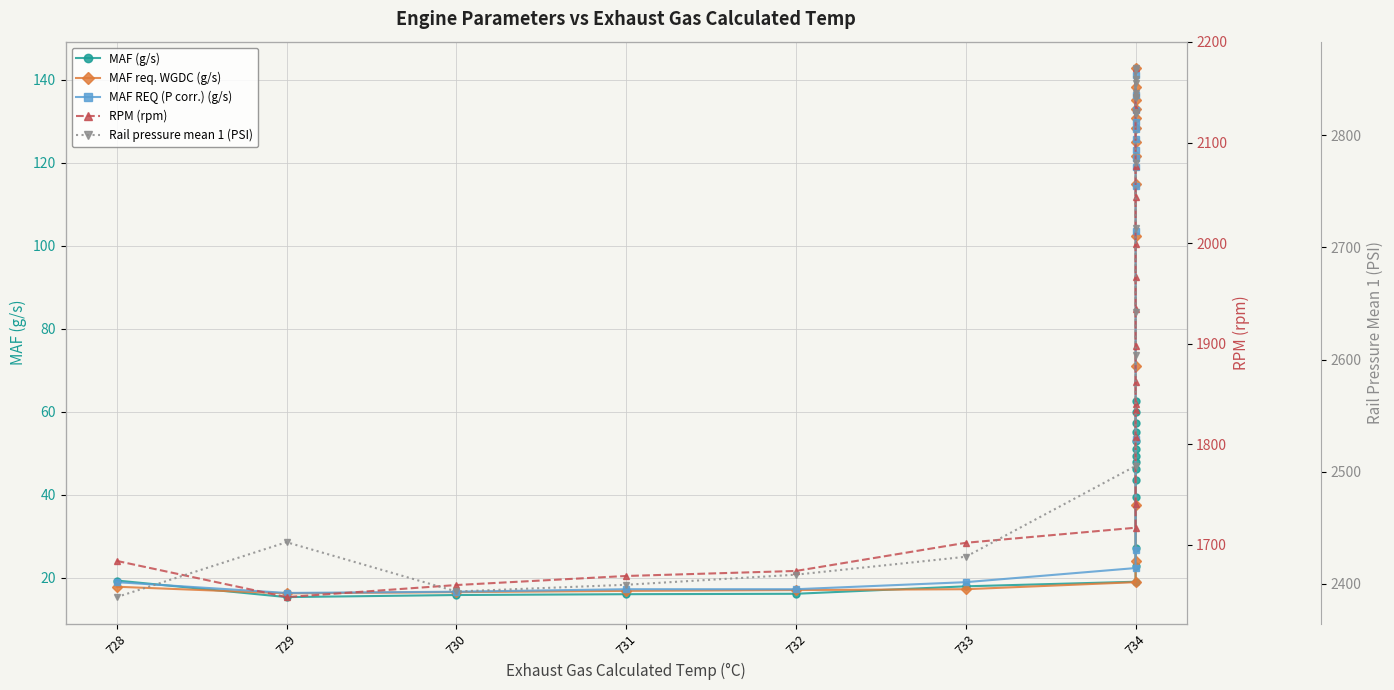

List the series in order of their peak value, lowest first.

MAF (g/s), MAF REQ (P corr.) (g/s), MAF req. WGDC (g/s), RPM (rpm), Rail pressure mean 1 (PSI)